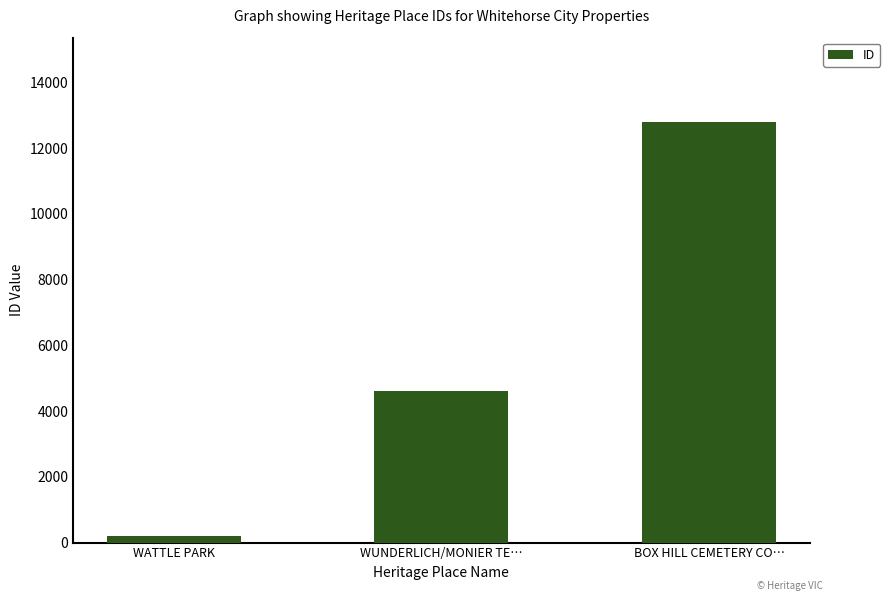

Between BOX HILL CEMETERY CO… and WATTLE PARK, which is larger?

BOX HILL CEMETERY CO…